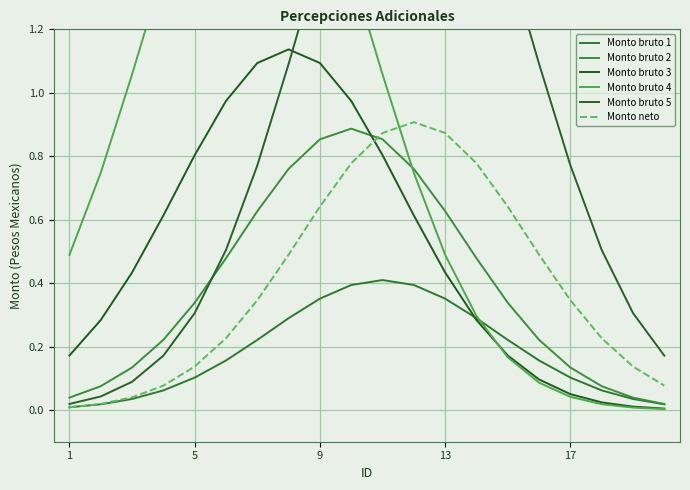

True or false: Monto neto has more than 2 points higher than both neighbors.

False